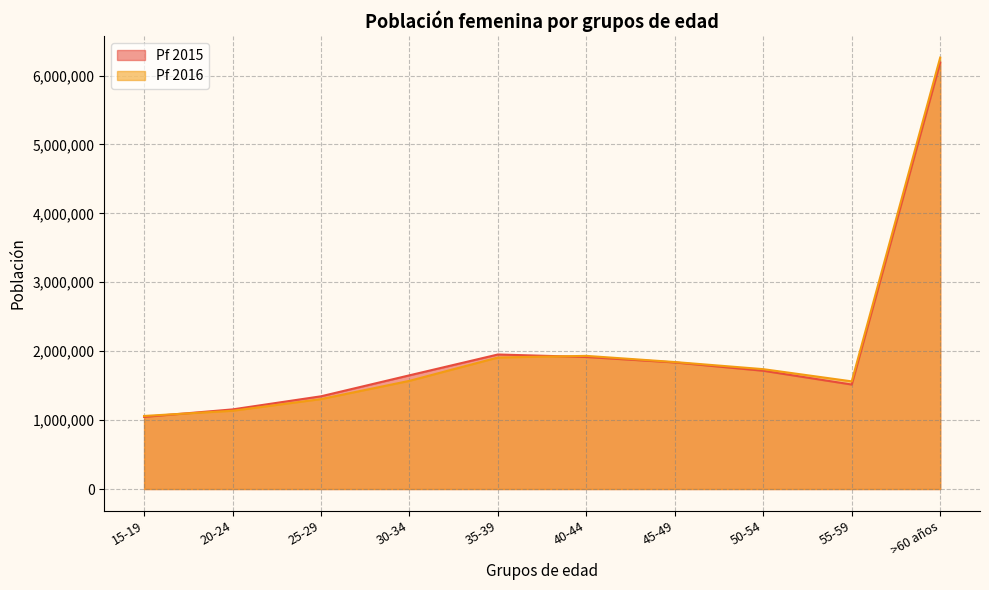

List the series in order of their overall mean, highest first.

Pf 2015, Pf 2016